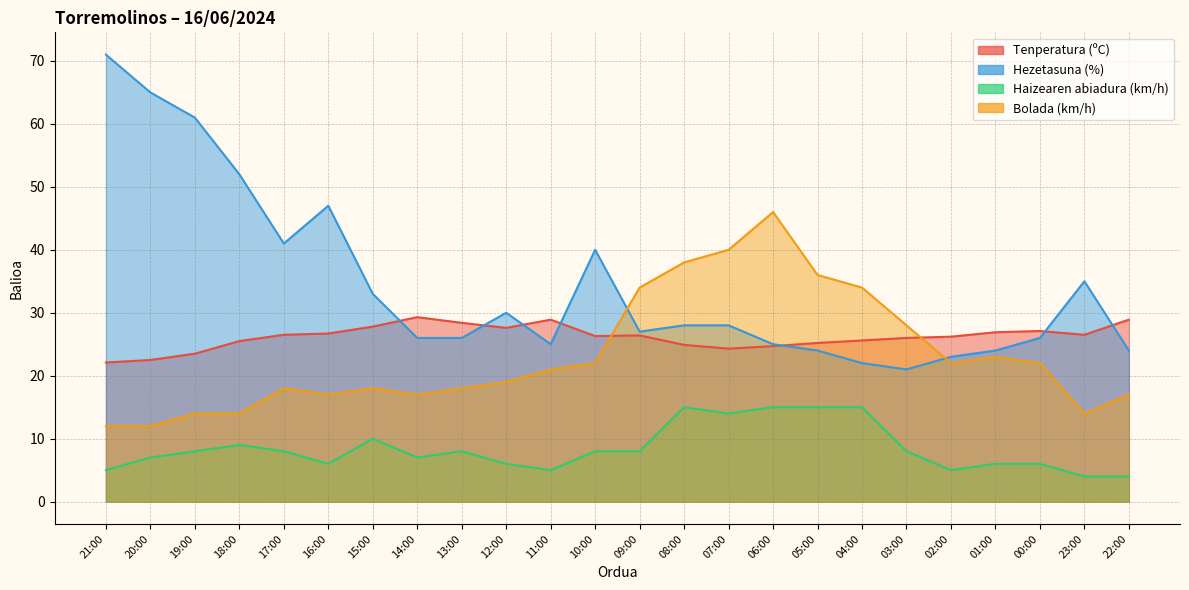

Is it true that Haizearen abiadura (km/h) equals 8.0 at 17:00?

True